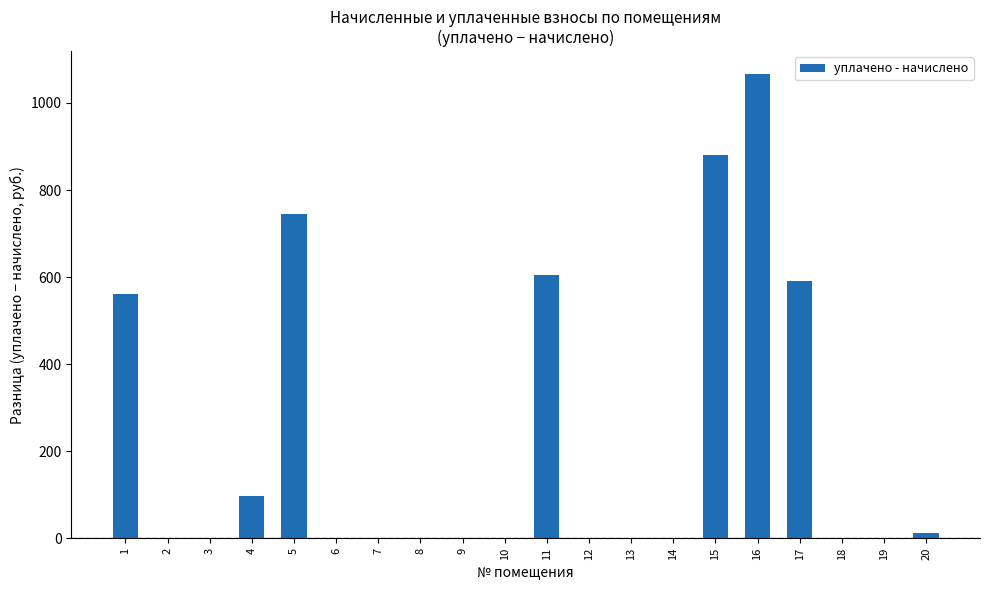

The chart shows a value of 0.0 at 10. True or false?

True